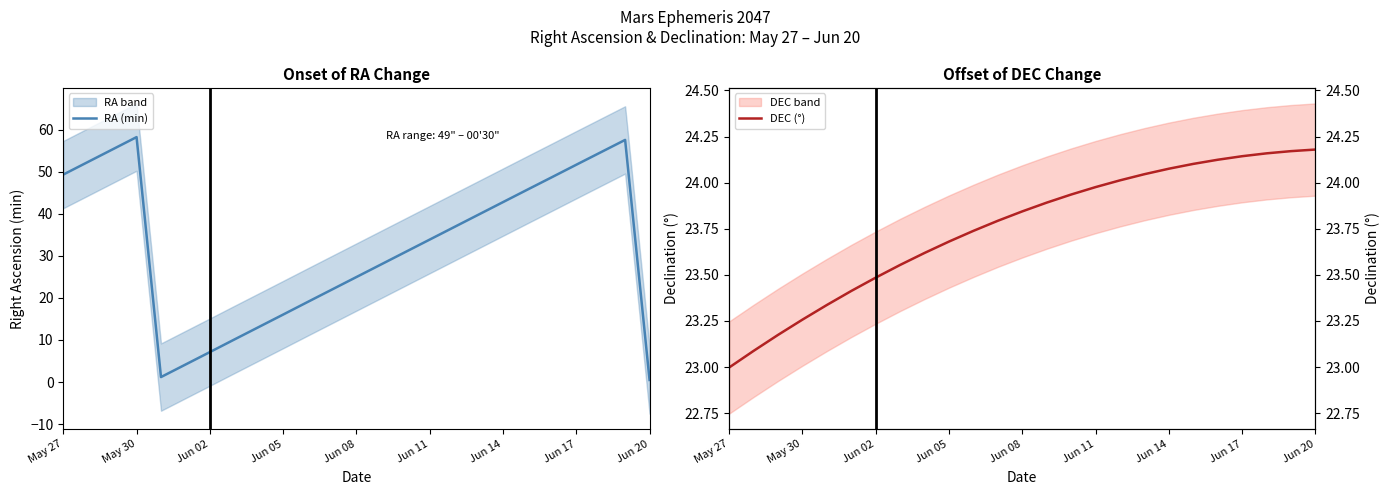

Which series has the widest spread of values?

RA (min)